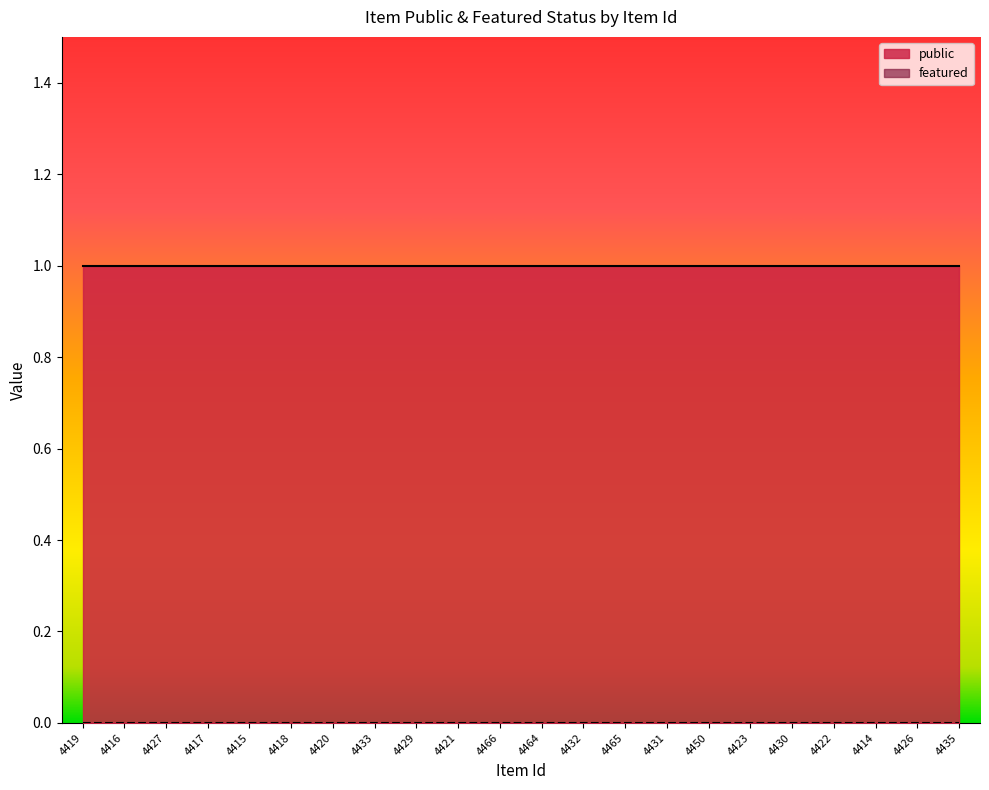

True or false: featured has more than 0 interior local peaks.

False